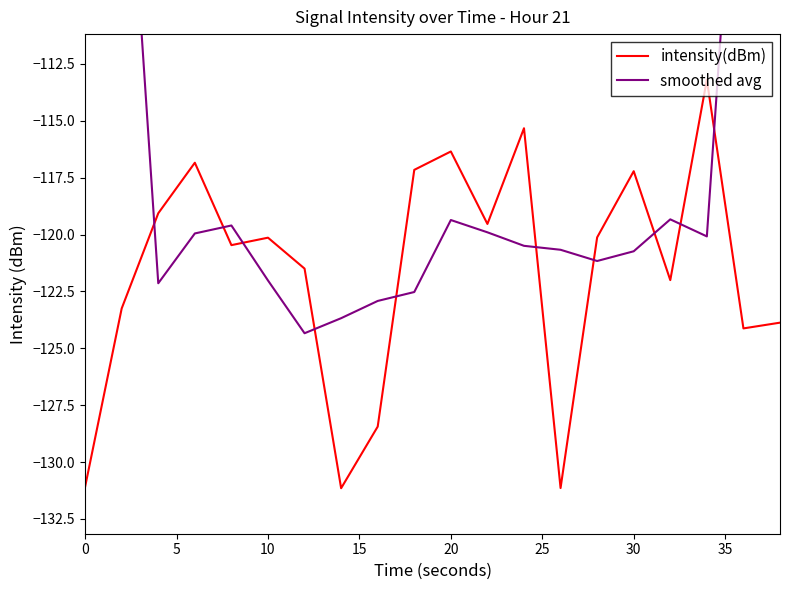

Rank the series by their average value, from lowest to highest.

intensity(dBm), smoothed avg